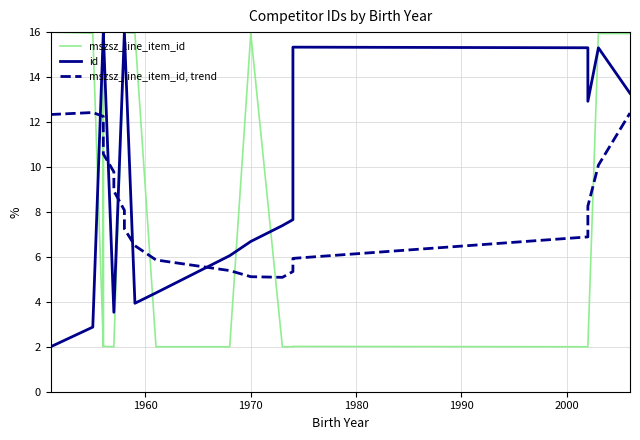

The id series shows 3.2 at 18. True or false?

False